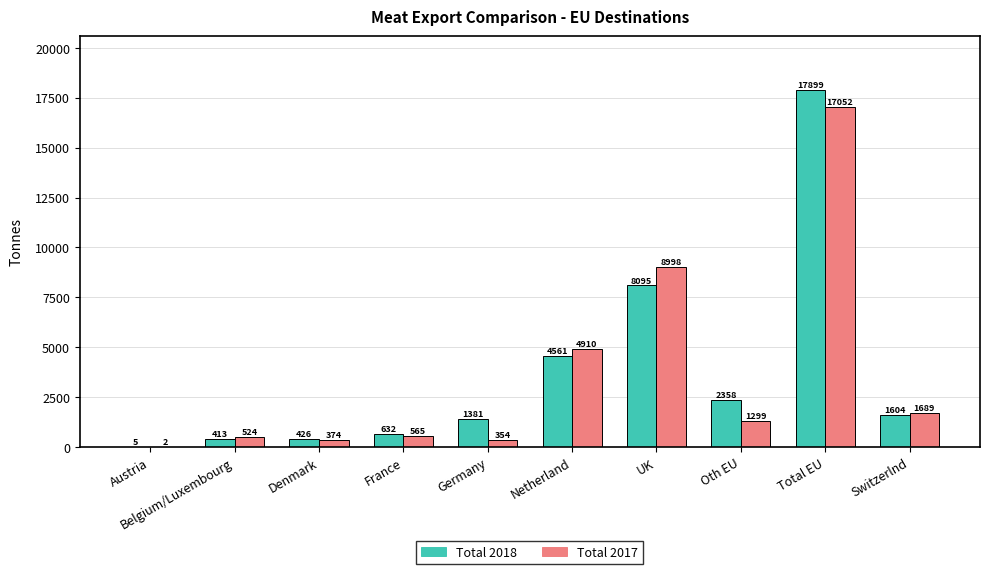

Between Netherland and Switzerlnd, which series saw the biggest shift?

Total 2017